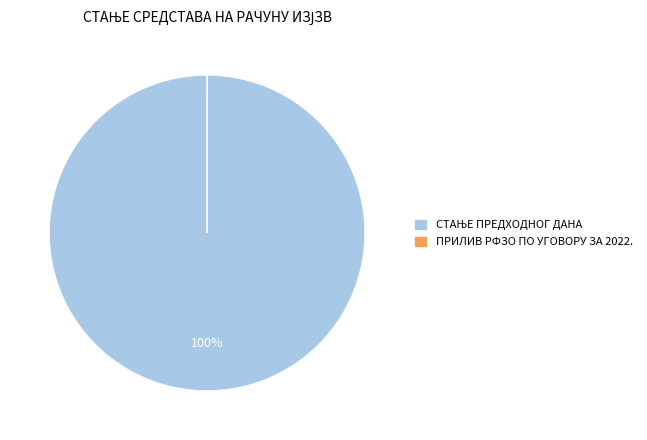

To the nearest percent, what is the difference between the largest and smallest slice percentages?

100%